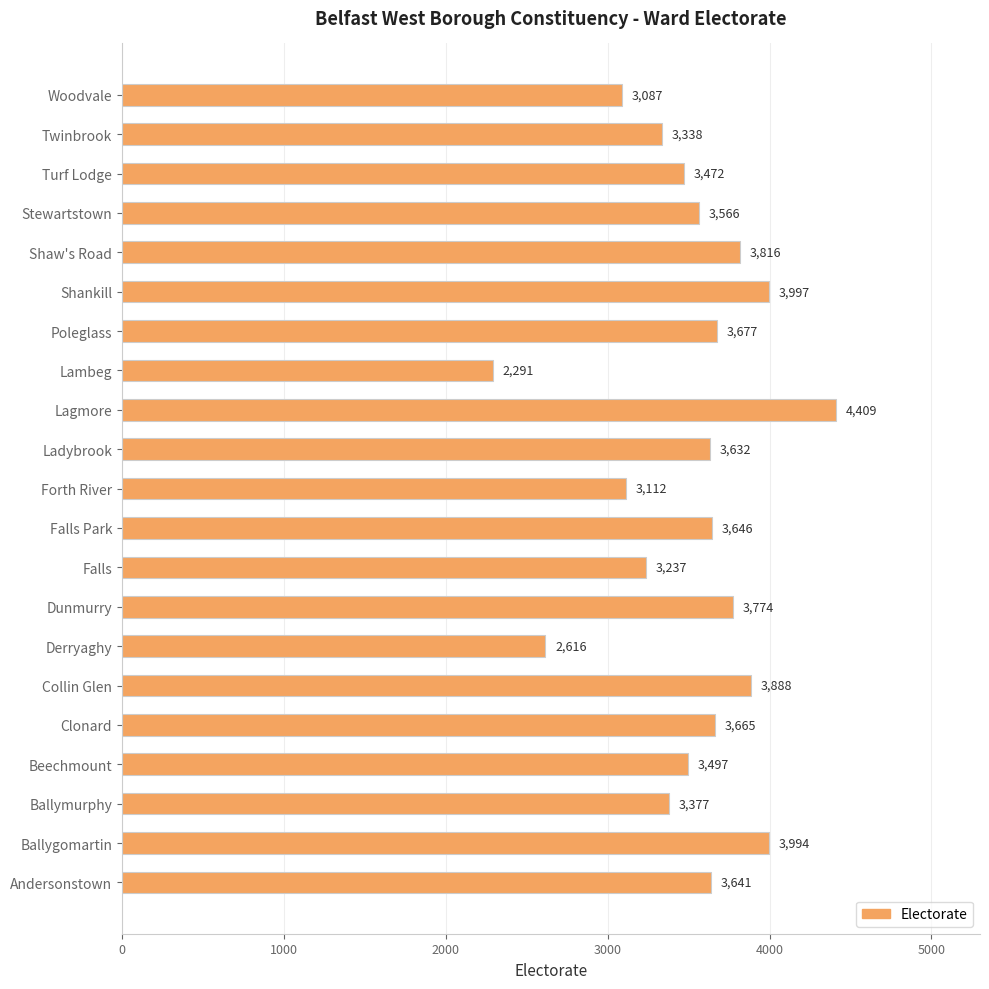

What is the average value?

3511